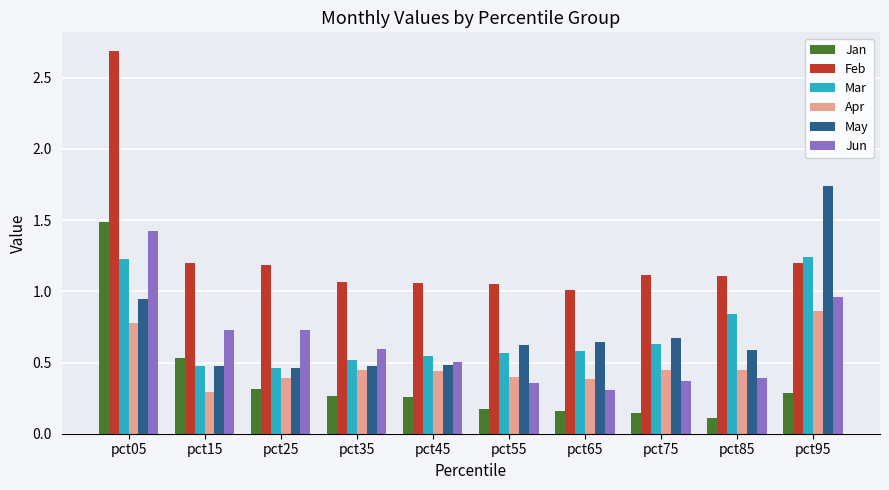

What is the spread (max minus min) of values at pct95?

1.5